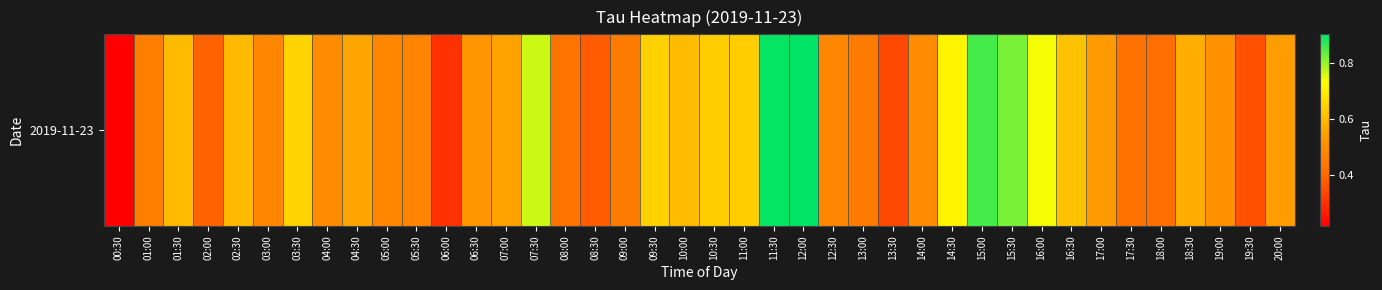

Reading left to right, transcribe all the data shown in this chart.

0.2	0.5	0.6	0.4	0.6	0.5	0.6	0.5	0.6	0.5	0.5	0.3	0.5	0.6	0.8	0.4	0.4	0.4	0.6	0.6	0.6	0.6	0.9	0.9	0.5	0.4	0.3	0.5	0.7	0.9	0.8	0.7	0.6	0.5	0.4	0.4	0.6	0.5	0.4	0.5